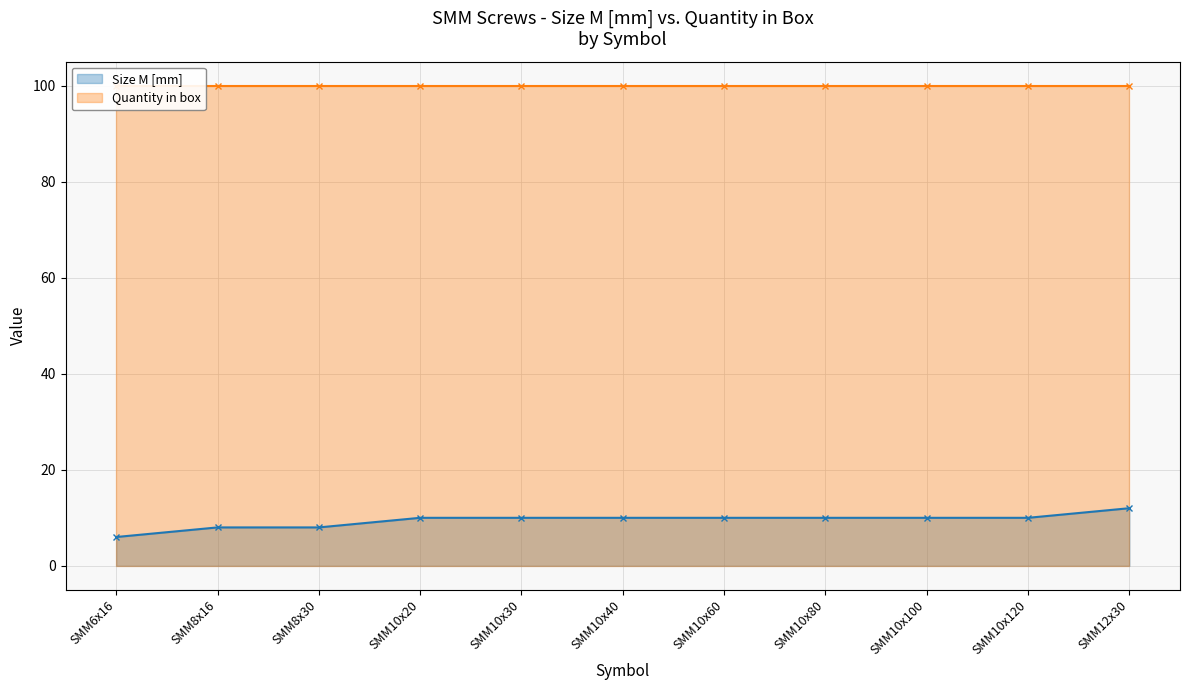

Which series has the largest total across all categories?

Quantity in box